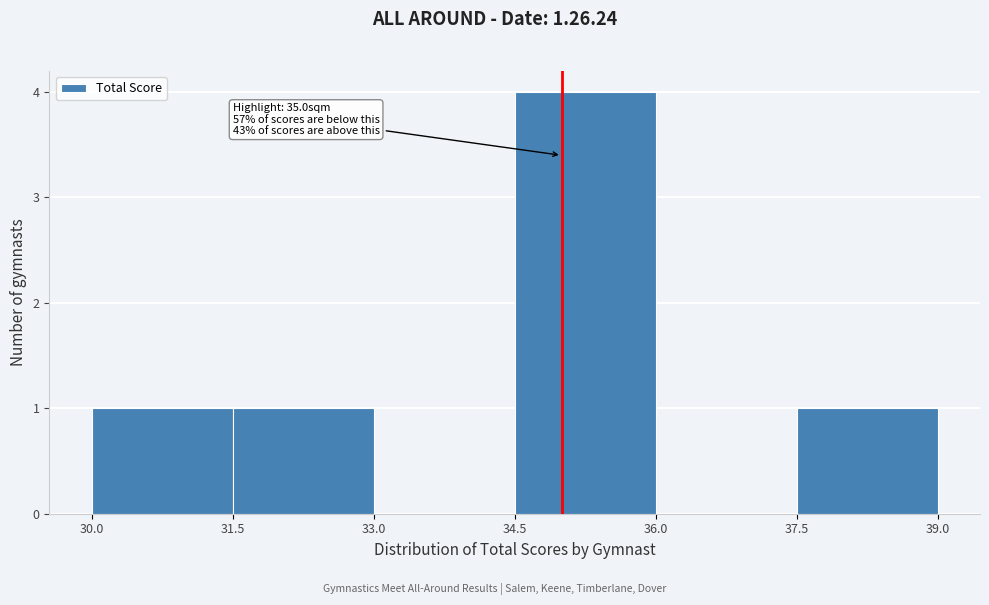

Over which range of the x-axis is the bar tallest?

34.5 to 36.0